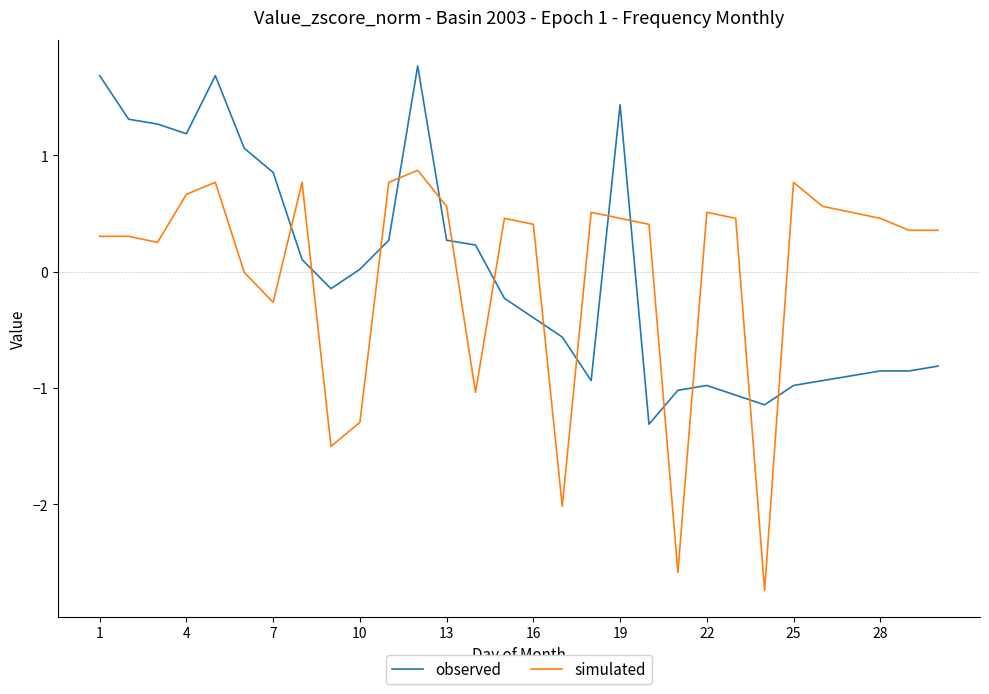

What is the maximum value shown in the chart?

1.8